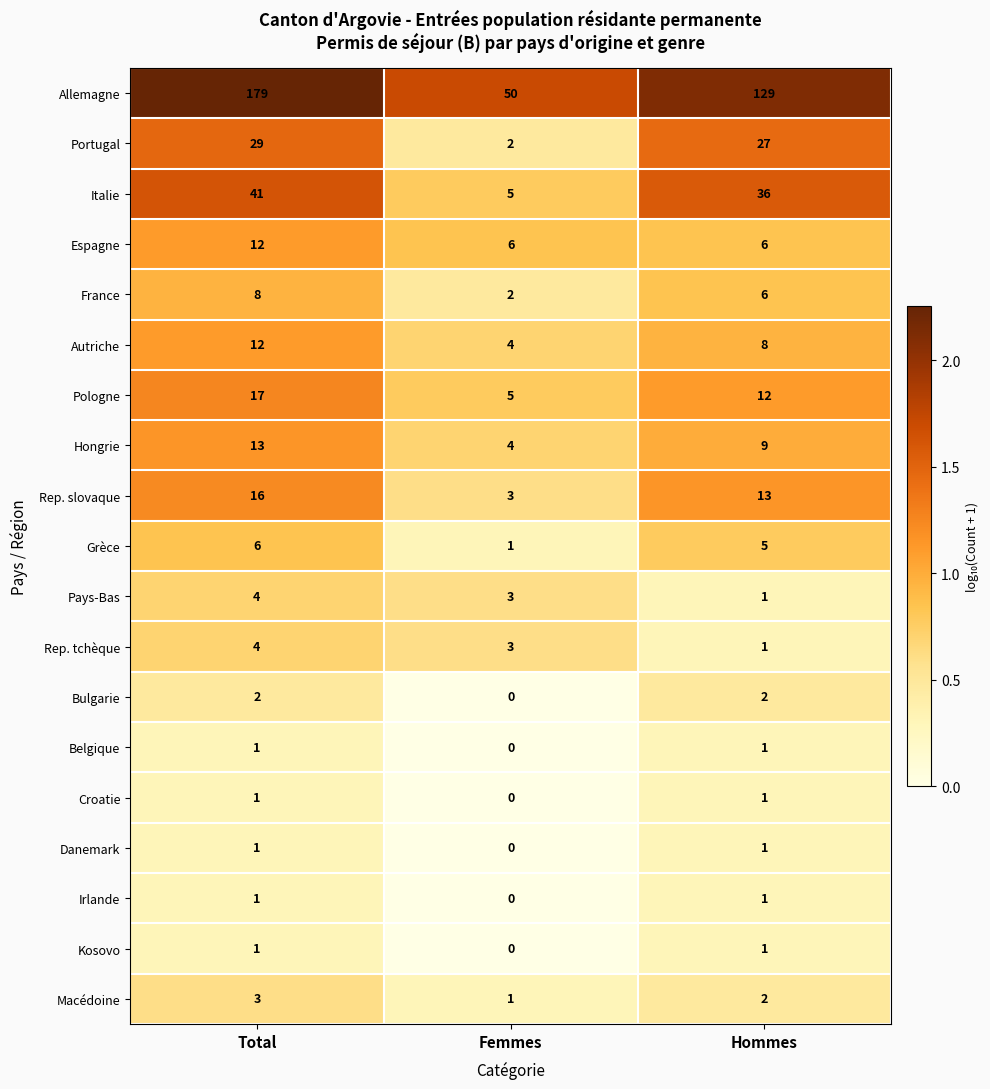

Between Total and Femmes, which series saw the biggest shift?

Allemagne